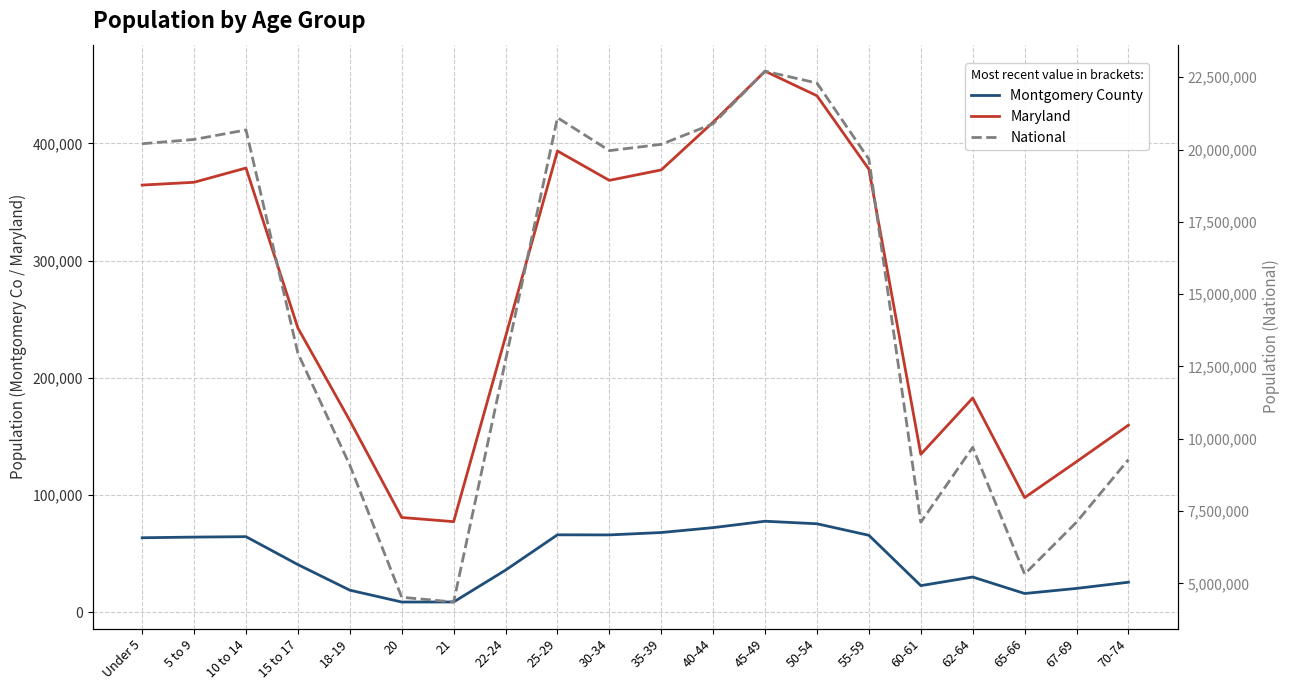

Which series has the largest range (max minus min)?

National